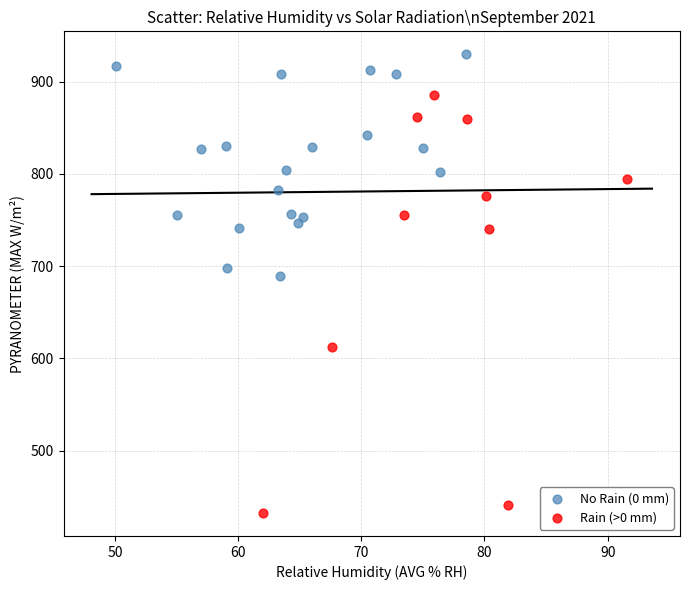

Which series reaches the minimum Y coordinate?

Rain (>0 mm)